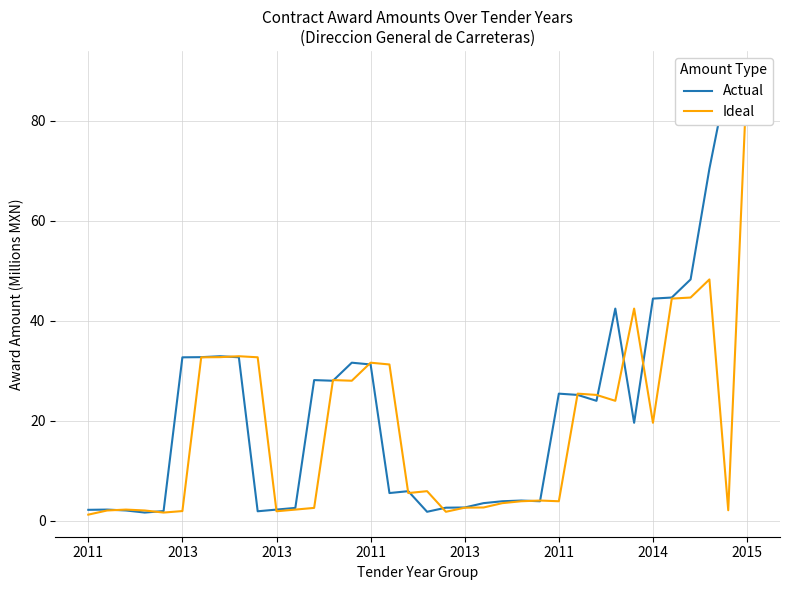

Which series has the widest spread of values?

Ideal